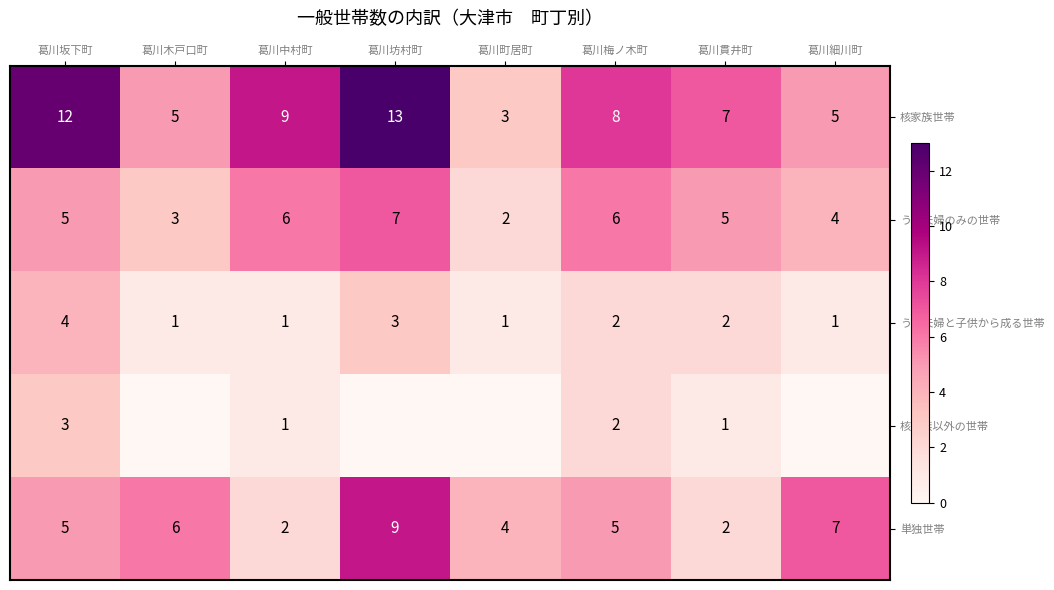

What is the difference between the highest and lowest values at 葛川梅ノ木町?

6